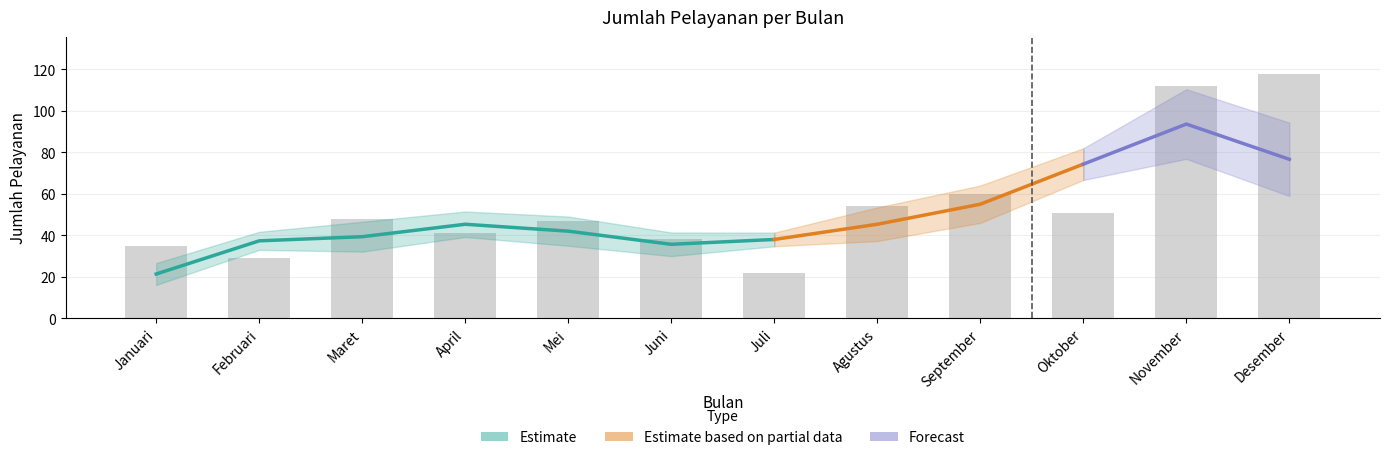

List the labels in order of value, smallest first.

Juli, Februari, Januari, Juni, April, Mei, Maret, Oktober, Agustus, September, November, Desember